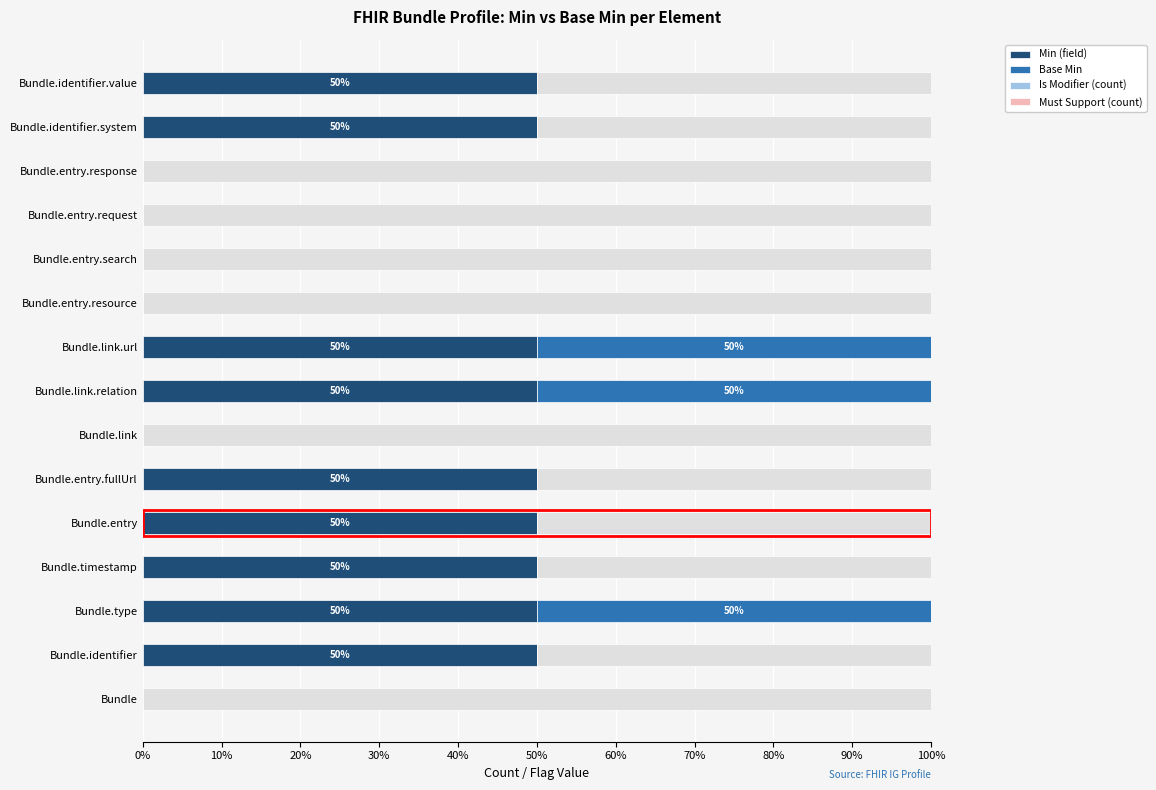

True or false: Min (field) has a value of 50 at Bundle.entry.

True